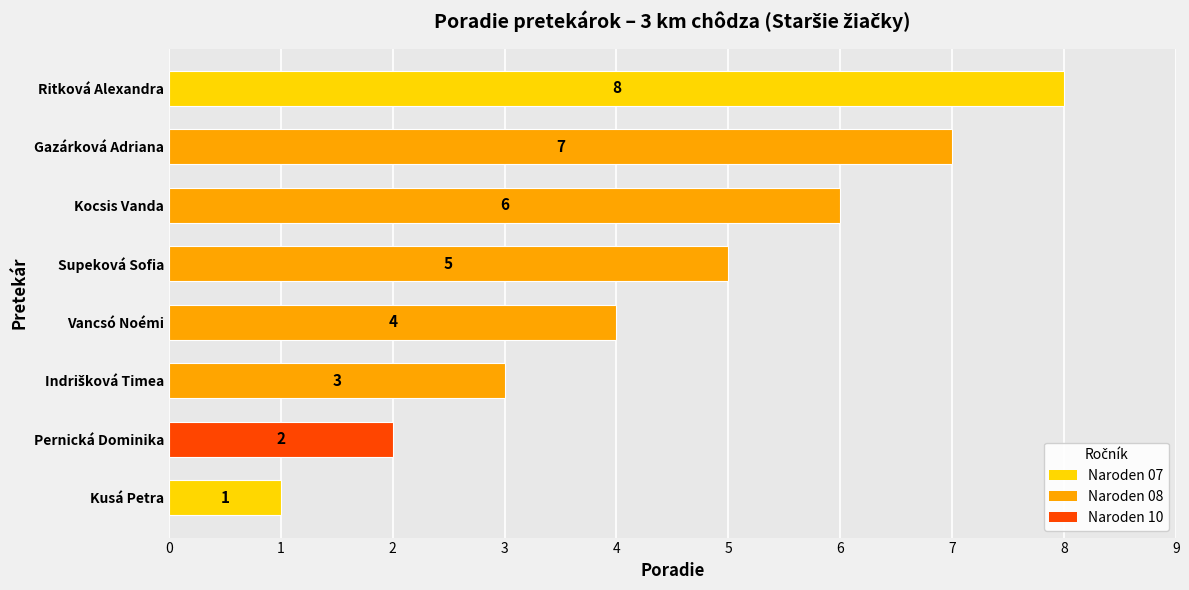

How many categories are shown in the chart?

8